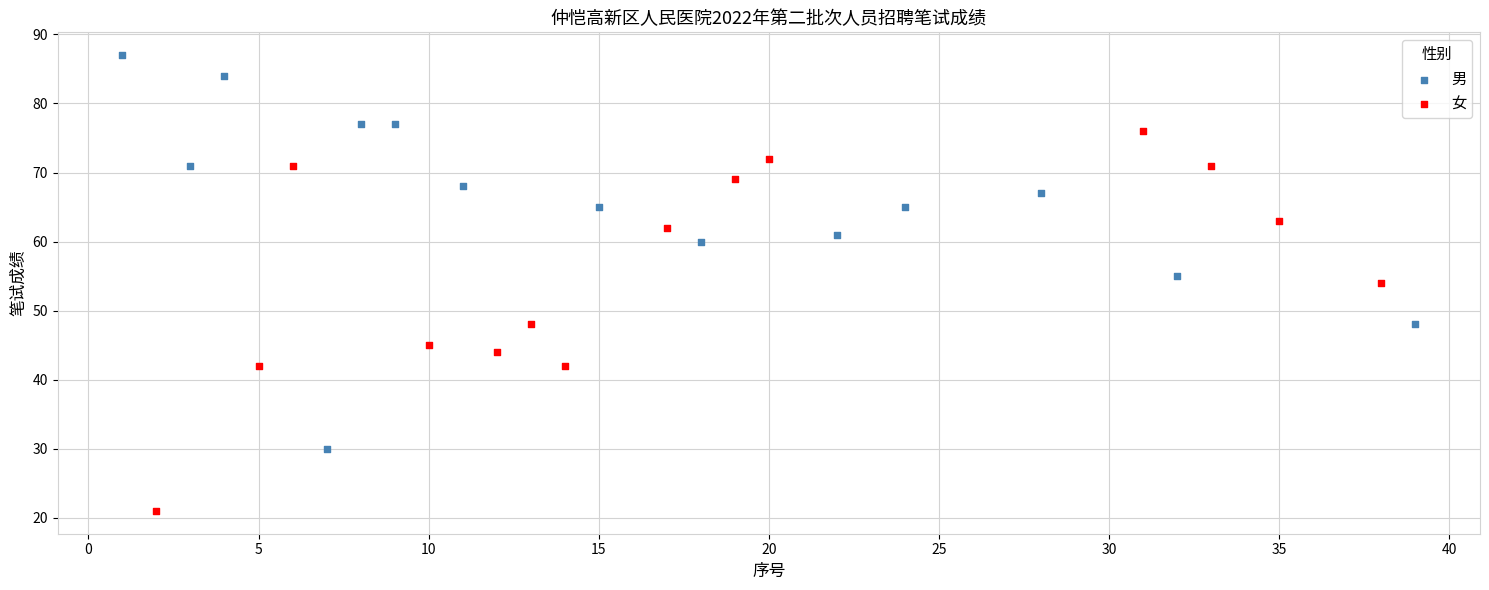

What are all the series names shown in the legend?

男, 女